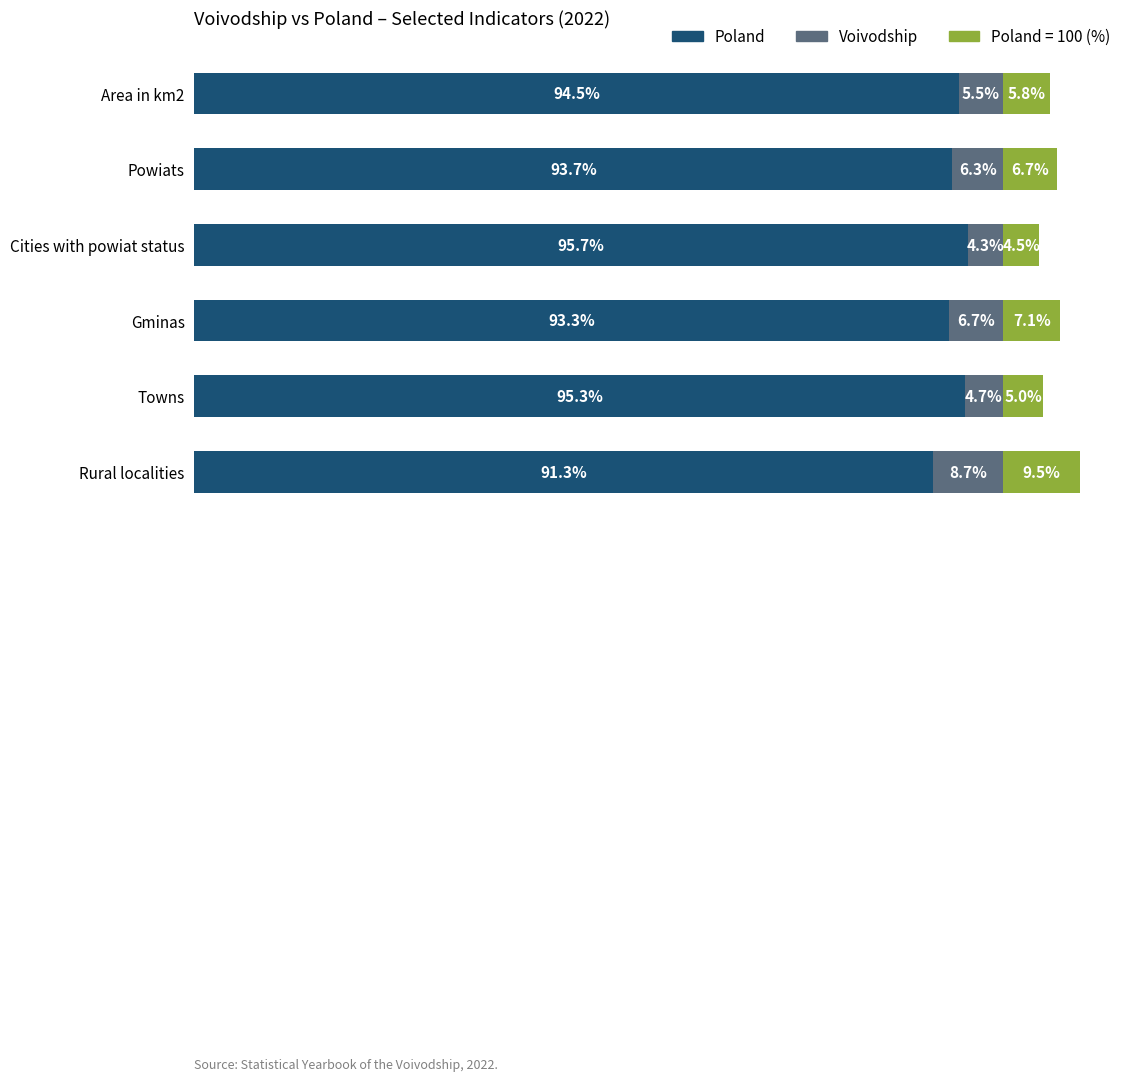

At which category is the sum across all series the highest?

Rural localities